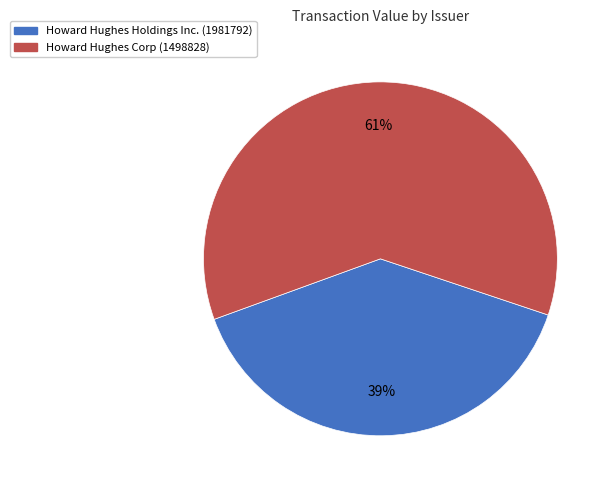

To the nearest percent, what is the average slice percentage?

50%